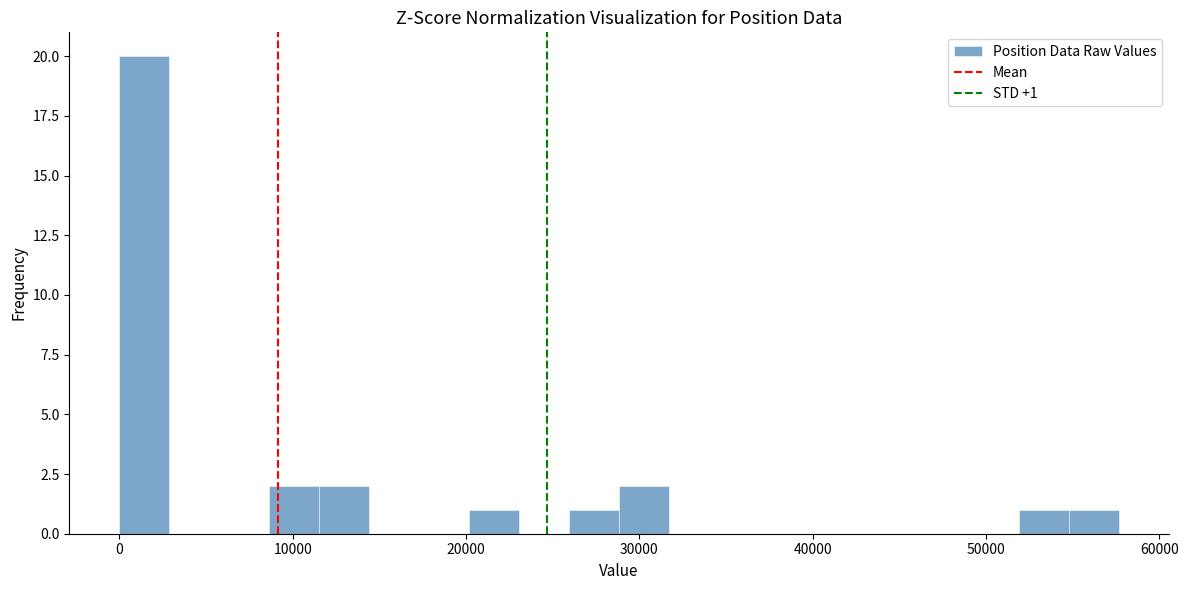

Read against the x-axis, roughly where is the centre of the tallest bar?

1000